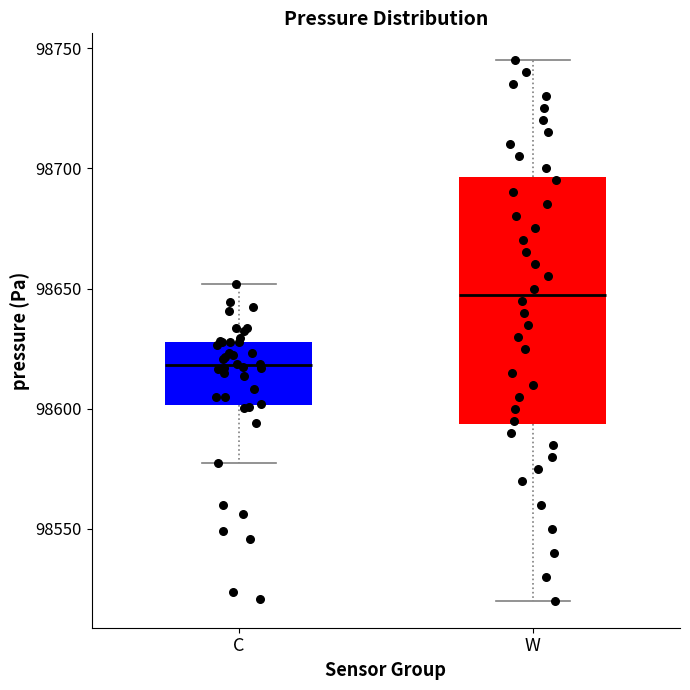

Which box is the tallest, from its lower edge to its upper edge?

W